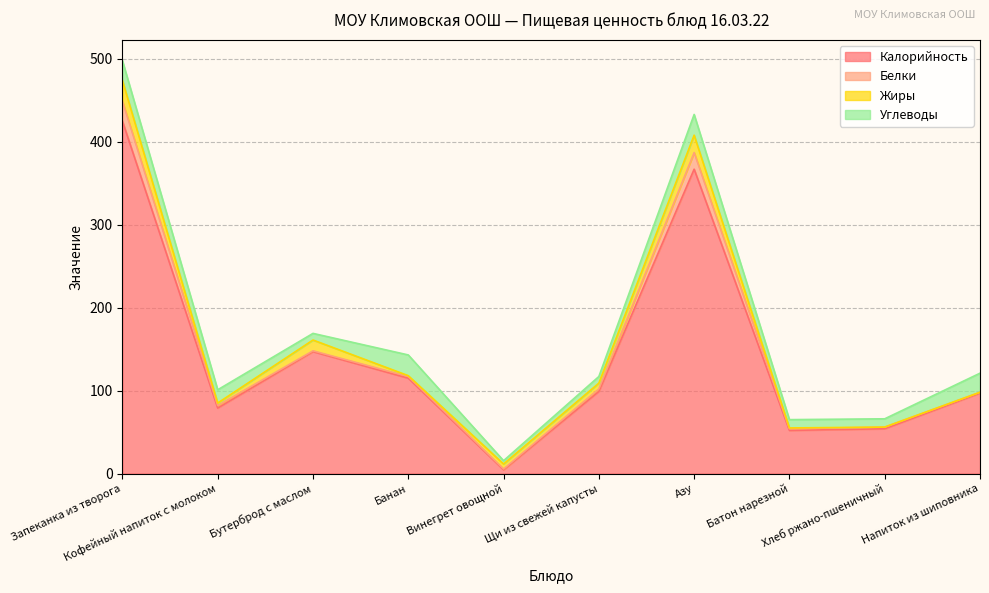

Reading left to right, what are all the values shown in this chart?

Калорийность: Запеканка из творога=425.0	Кофейный напиток с молоком=79.0	Бутерброд с маслом=147.0	Банан=115.0	Винегрет овощной=4.5	Щи из свежей капусты=99.0	Азу=367.0	Батон нарезной=52.0	Хлеб ржано-пшеничный=54.0	Напиток из шиповника=97.0
Белки: Запеканка из творога=24.0	Кофейный напиток с молоком=3.0	Бутерброд с маслом=1.0	Банан=2.0	Винегрет овощной=1.0	Щи из свежей капусты=3.0	Азу=20.0	Батон нарезной=2.0	Хлеб ржано-пшеничный=2.0	Напиток из шиповника=1.0
Жиры: Запеканка из творога=25.0	Кофейный напиток с молоком=3.0	Бутерброд с маслом=13.0	Банан=1.0	Винегрет овощной=6.0	Щи из свежей капусты=7.0	Азу=21.0	Батон нарезной=1.0	Хлеб ржано-пшеничный=0.0	Напиток из шиповника=0.0
Углеводы: Запеканка из творога=24.0	Кофейный напиток с молоком=16.0	Бутерброд с маслом=8.0	Банан=25.0	Винегрет овощной=4.0	Щи из свежей капусты=8.0	Азу=25.0	Батон нарезной=10.0	Хлеб ржано-пшеничный=10.0	Напиток из шиповника=23.0